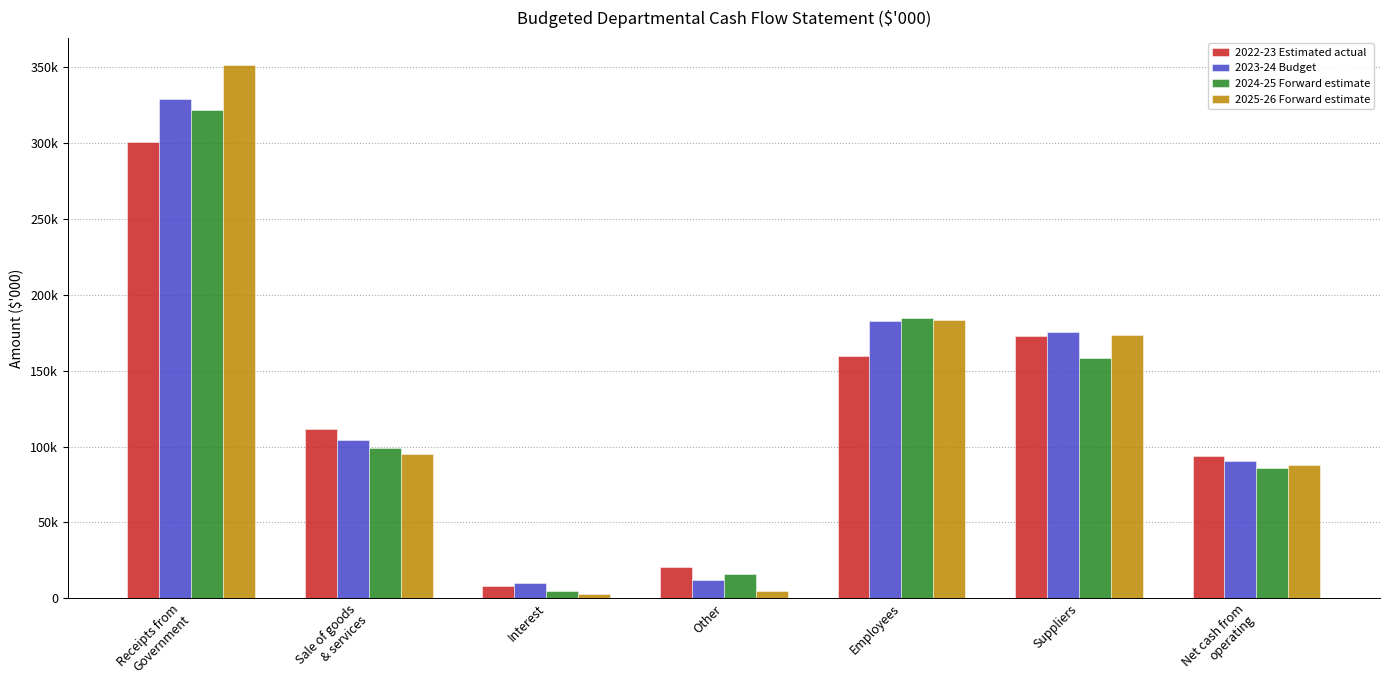

What is the minimum value for 2023-24 Budget?

9793